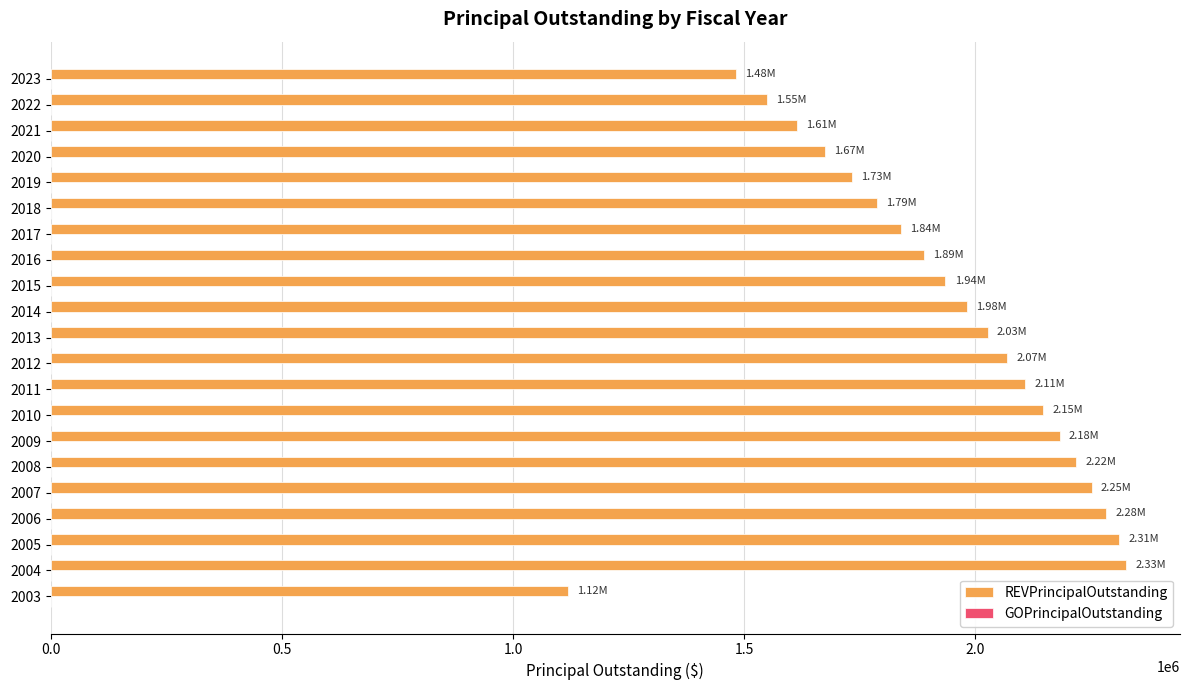

What is the average value?

1929238